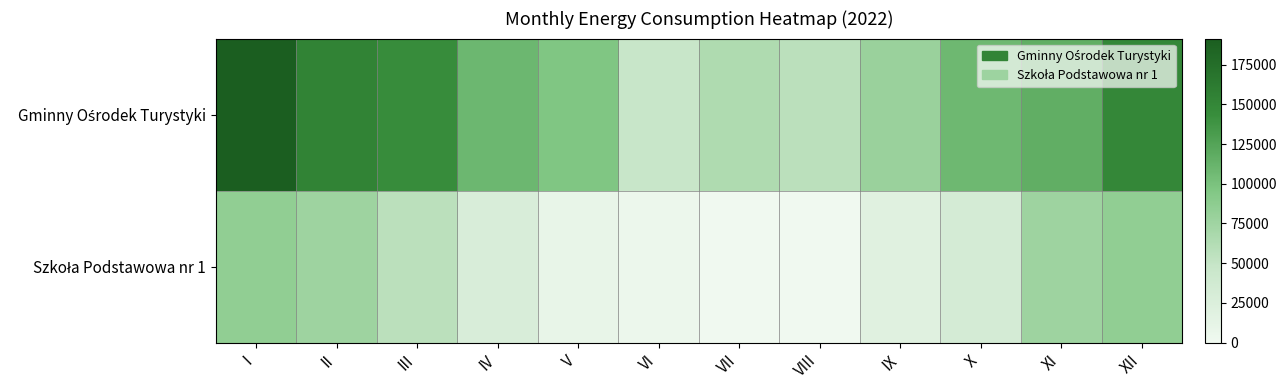

What is the difference between the highest and lowest values at VI?

42500